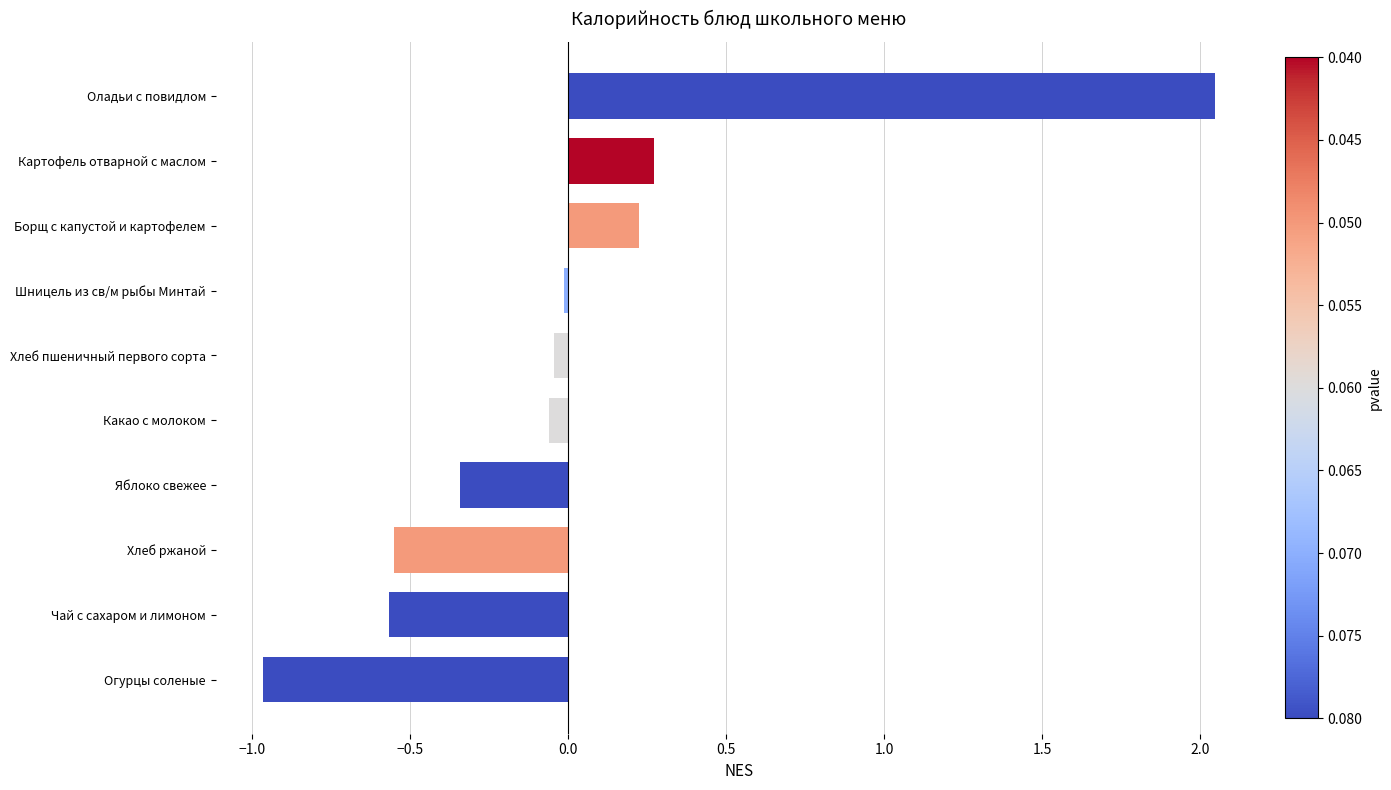

Between Огурцы соленые and Хлеб ржаной, which is larger?

Хлеб ржаной